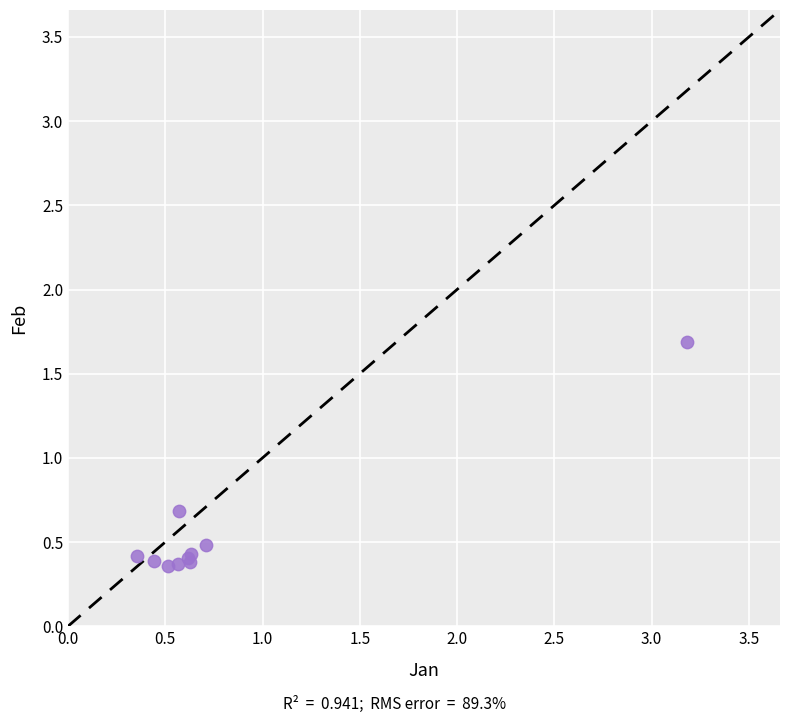

What Y value in the scatter plot is closest to 1?

0.7